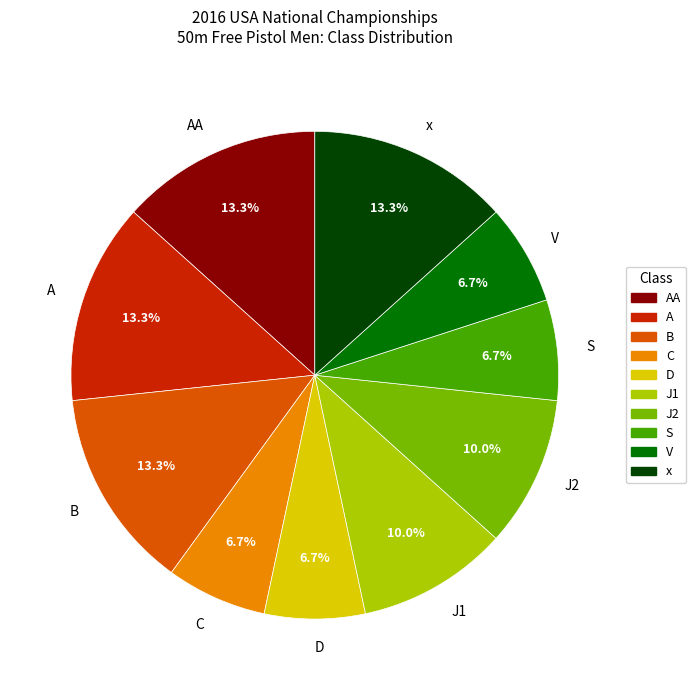

Is there a majority slice in this chart?

No